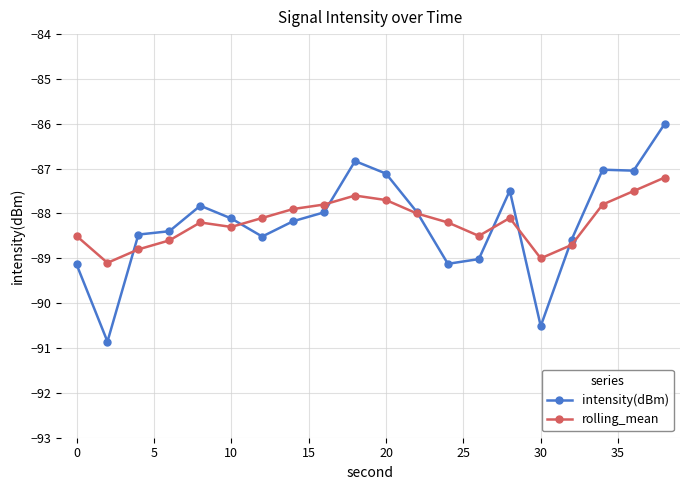

List the series in order of their peak value, lowest first.

rolling_mean, intensity(dBm)